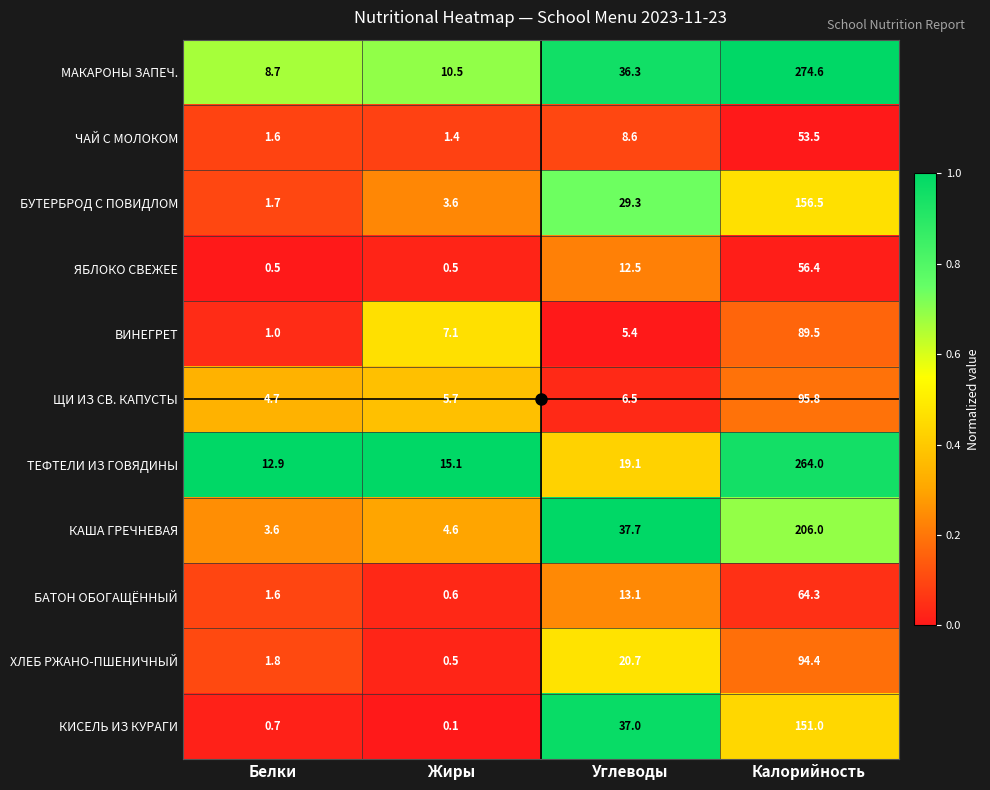

What is the maximum value shown in the chart?

274.6